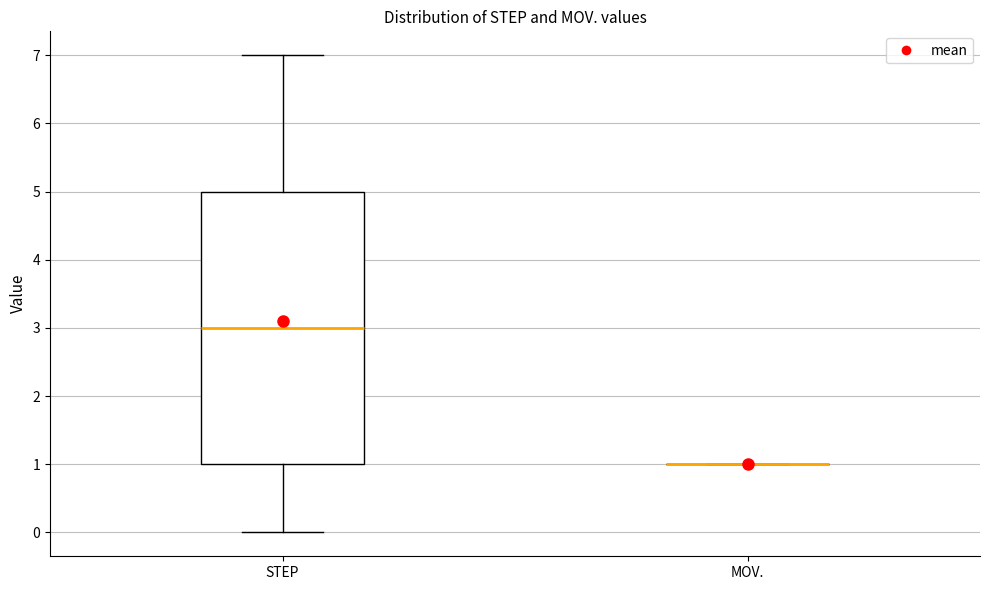

Reading left to right, transcribe this box plot: for each box, give where its median line is, the range the box spans, and where its two whiskers end, as read against the y-axis. The values are not printed on the chart, so give them approximately, as read against the axis.

STEP: median 3, box 1 to 5, whiskers 0 to 7
MOV.: box collapsed to a line at 1, whiskers 1 to 1